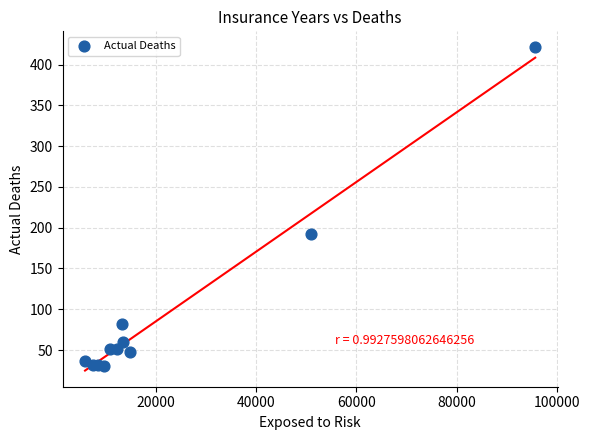

What Y value in the scatter plot is closest to 225?

192